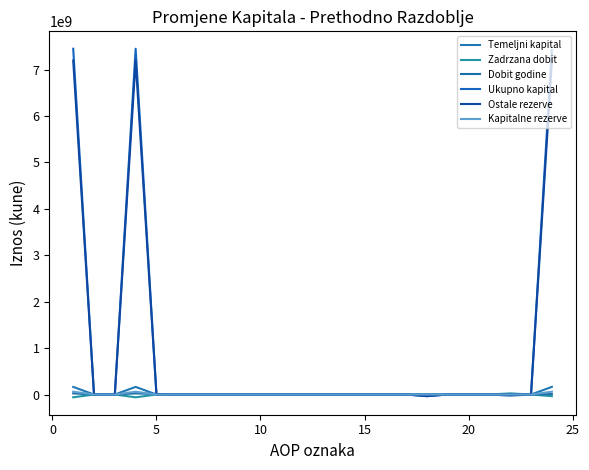

What is the sum of all Ostale rezerve values?

21512991765